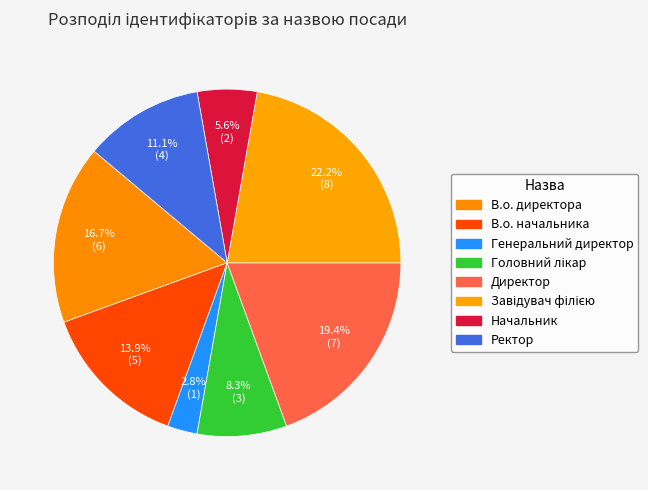

To the nearest percent, what is the difference between the largest and smallest slice percentages?

19%